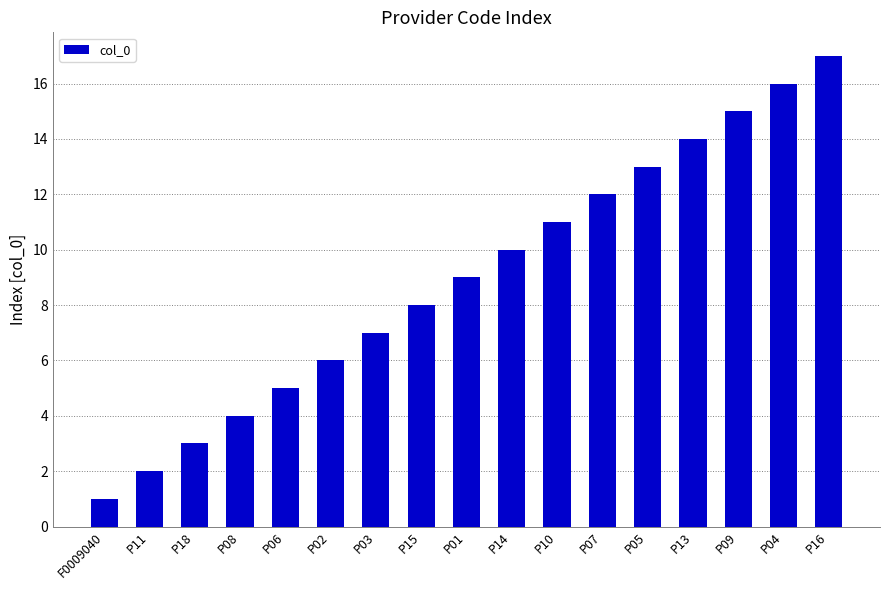

At which category does the chart reach its peak across all series?

P16